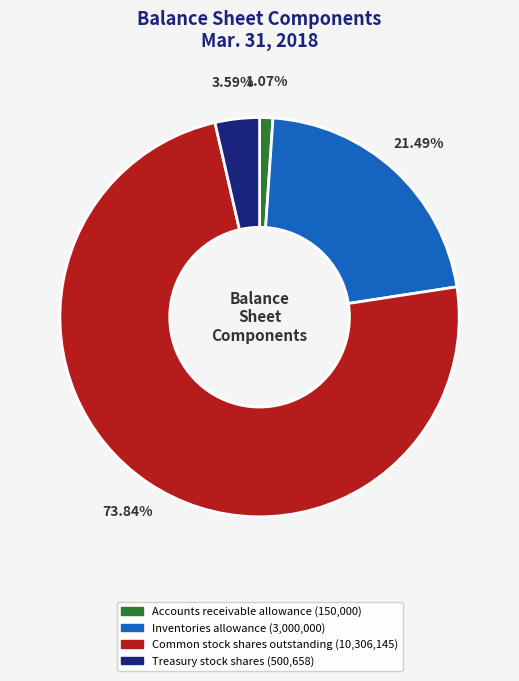

What percentage do Accounts receivable allowance and Inventories allowance together represent?

22.6%